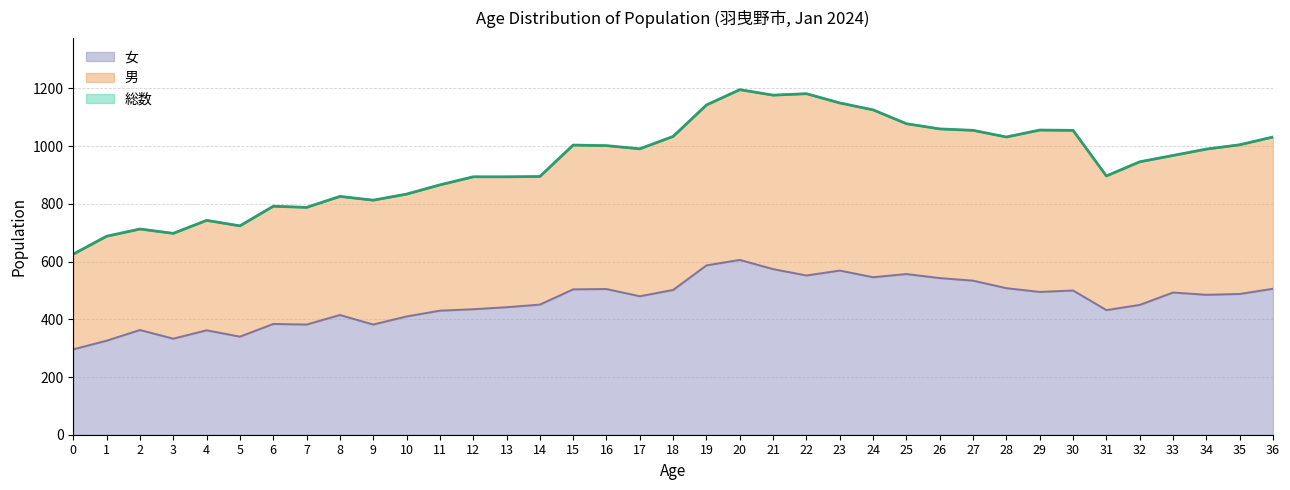

What is the maximum value for 女?

606